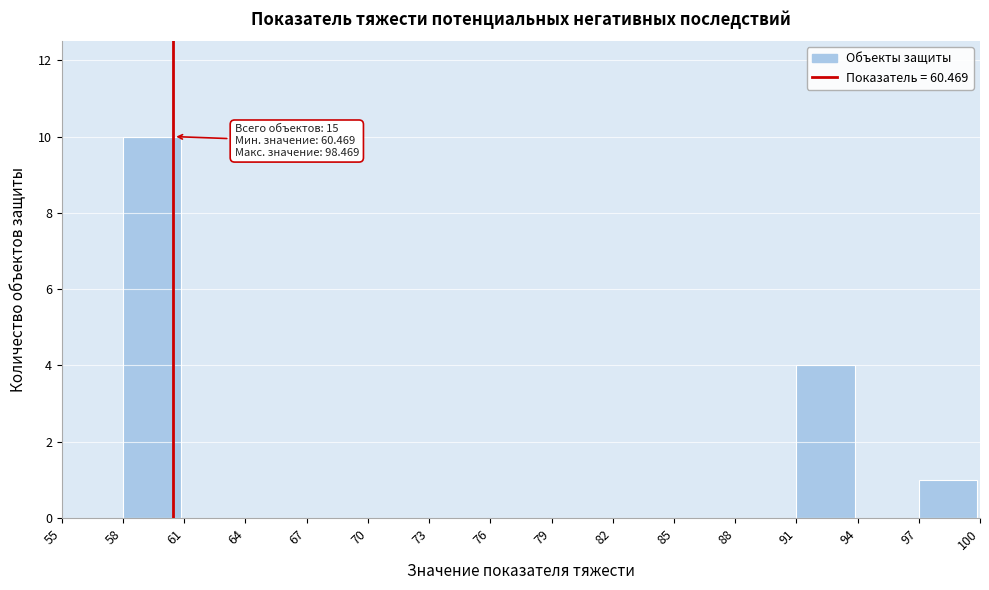

Which range on the x-axis has the tallest bar?

58 to 61